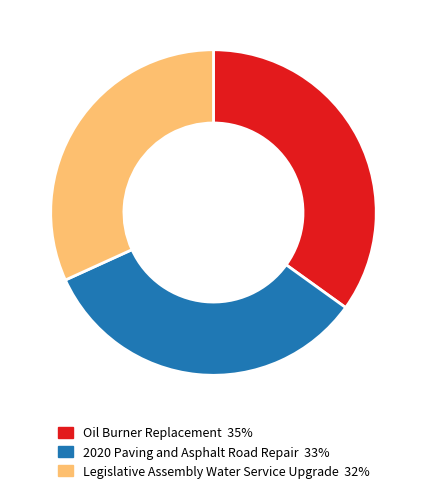

Is it true that 2020 Paving and Asphalt Road Repair is 21% of the pie?

False